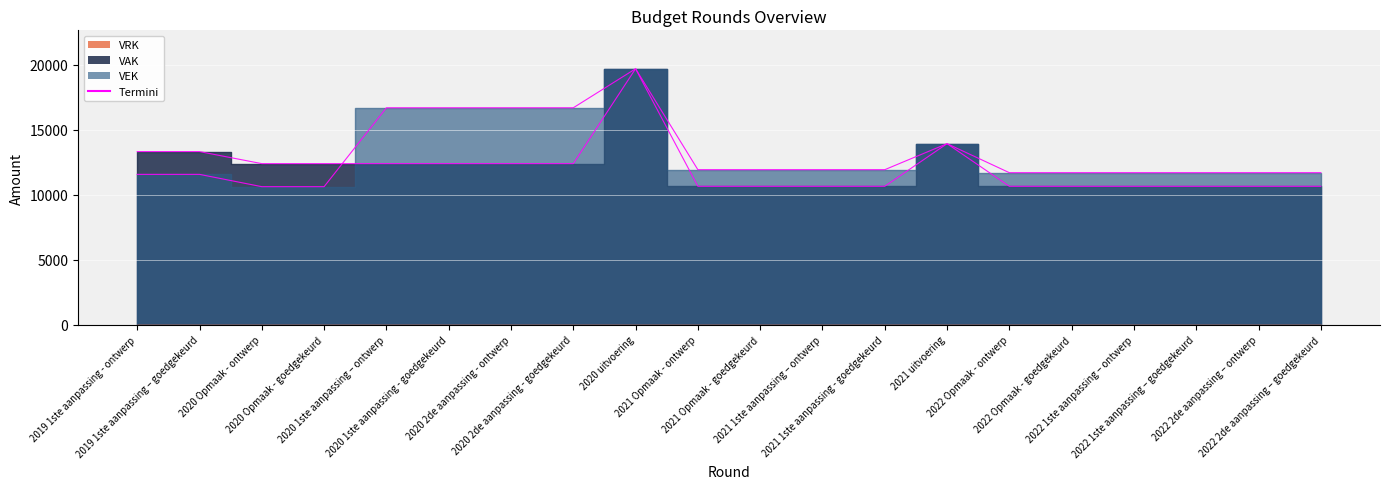

Which series has the largest total across all categories?

VEK